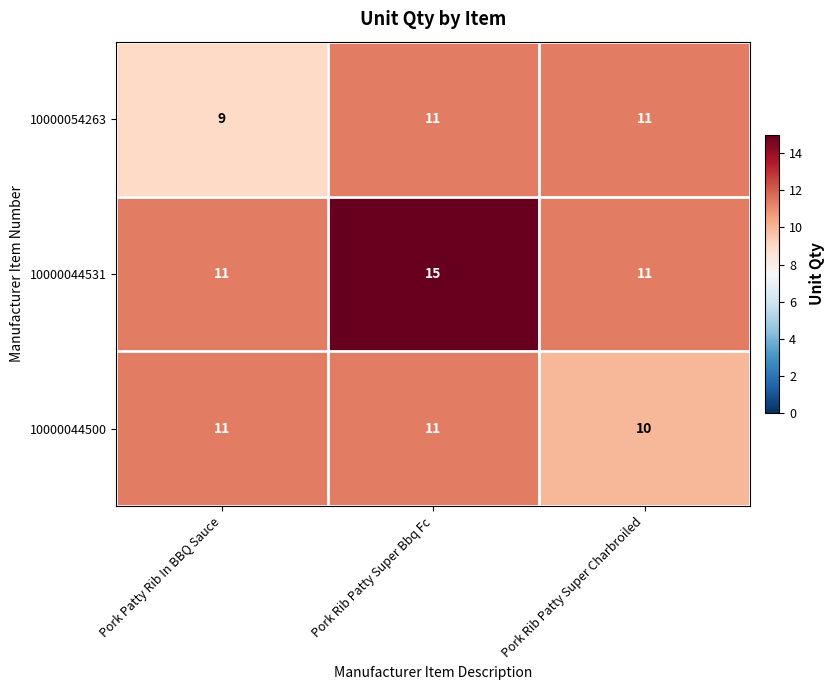

Reading left to right, list all the values displayed in this chart.

10000054263: Pork Patty Rib In BBQ Sauce=9	Pork Rib Patty Super Bbq Fc=11	Pork Rib Patty Super Charbroiled=11
10000044531: Pork Patty Rib In BBQ Sauce=11	Pork Rib Patty Super Bbq Fc=15	Pork Rib Patty Super Charbroiled=11
10000044500: Pork Patty Rib In BBQ Sauce=11	Pork Rib Patty Super Bbq Fc=11	Pork Rib Patty Super Charbroiled=10